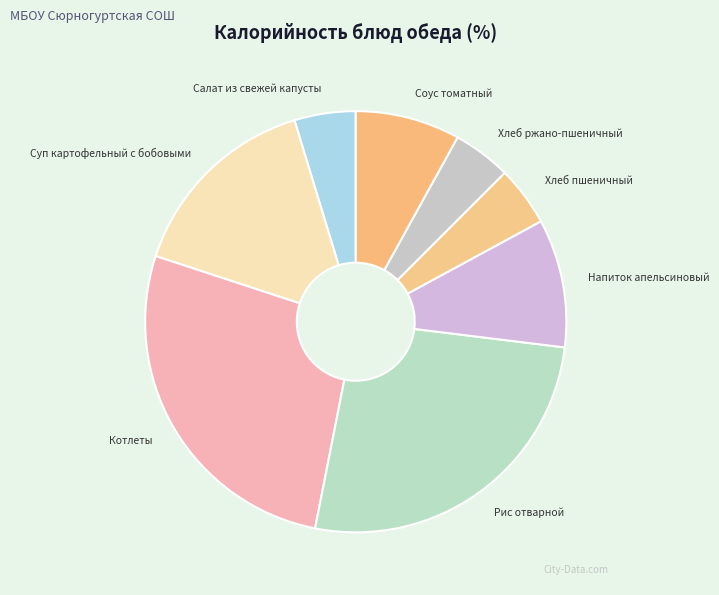

Does any single category account for the majority?

No